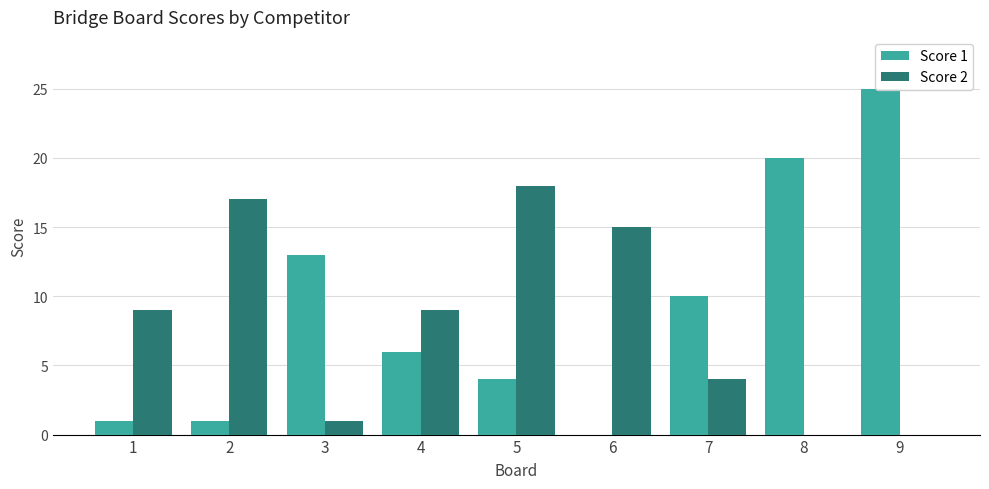

Which category has the lowest value in the Score 1 series?

6